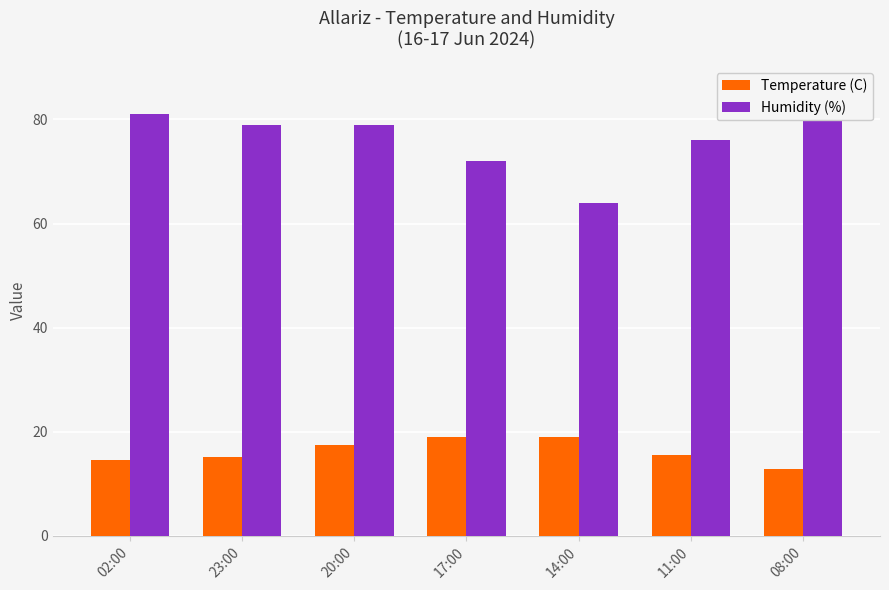

Which label corresponds to the largest value in the chart?

08:00